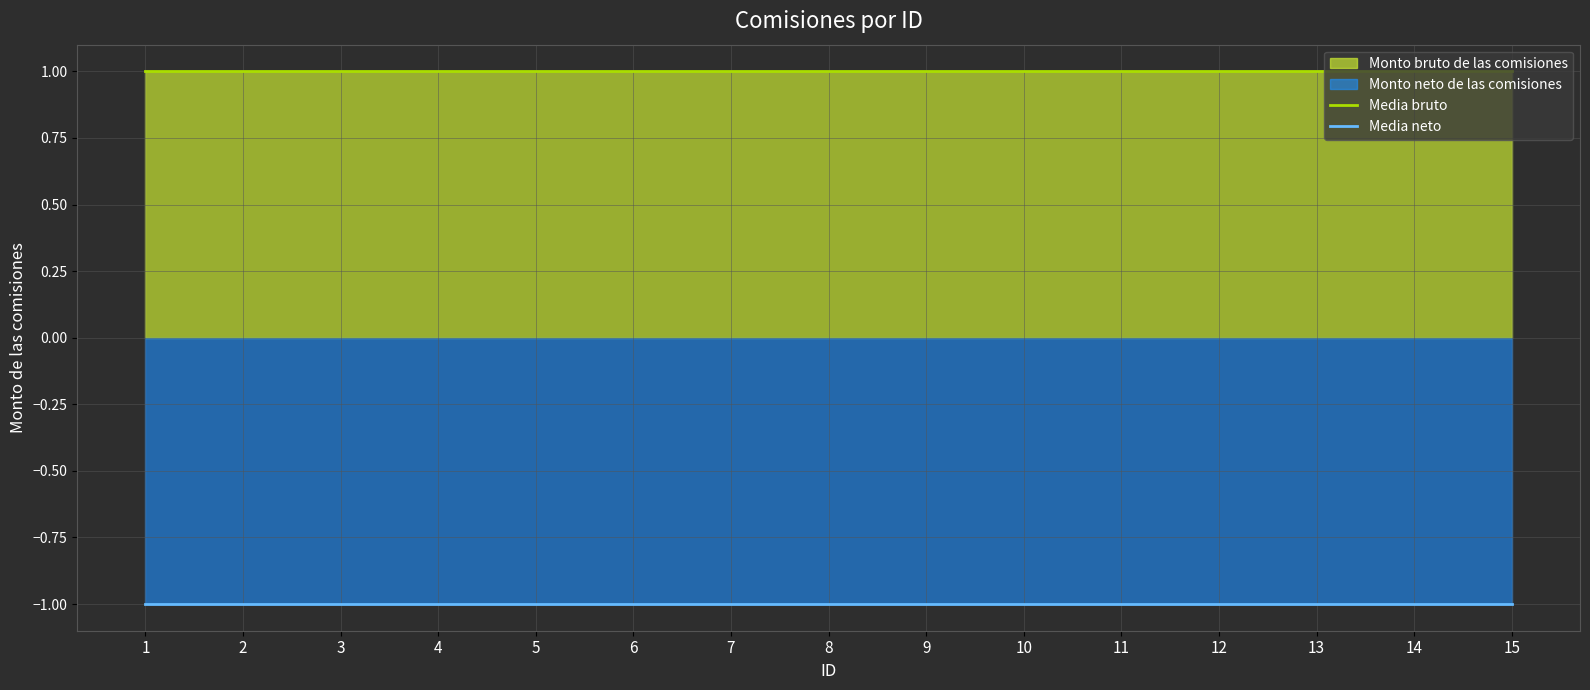

Reading right to left, transcribe all the data shown in this chart.

Media bruto: 15=1	14=1	13=1	12=1	11=1	10=1	9=1	8=1	7=1	6=1	5=1	4=1	3=1	2=1	1=1
Media neto: 15=-1	14=-1	13=-1	12=-1	11=-1	10=-1	9=-1	8=-1	7=-1	6=-1	5=-1	4=-1	3=-1	2=-1	1=-1